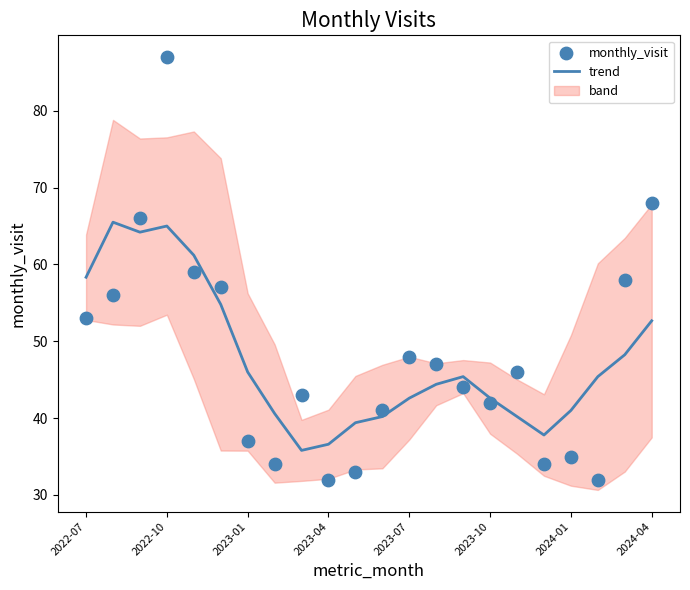

At how many categories does at least one series exceed 76?

1